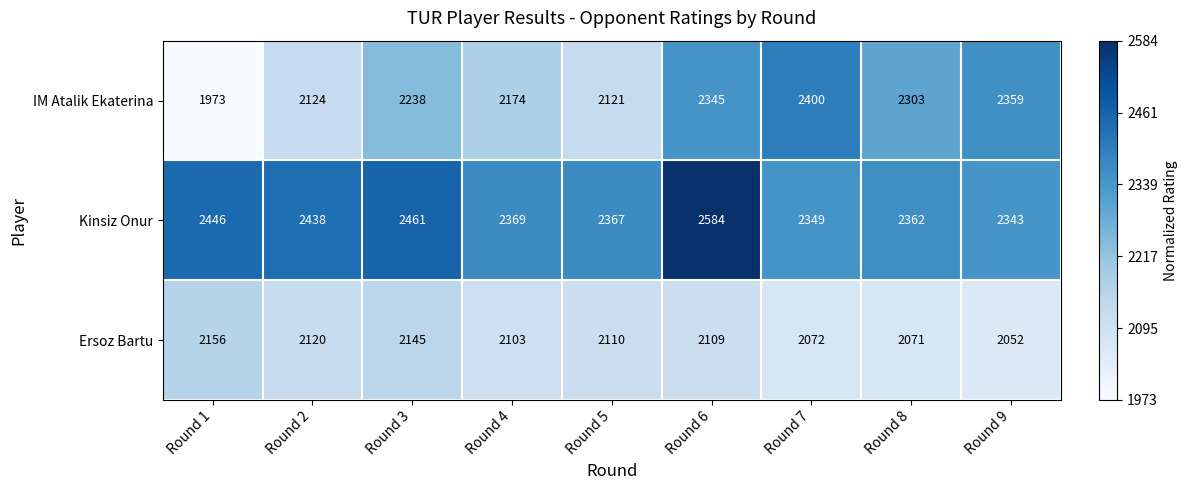

Which series changed the most between Round 2 and Round 9?

IM Atalik Ekaterina